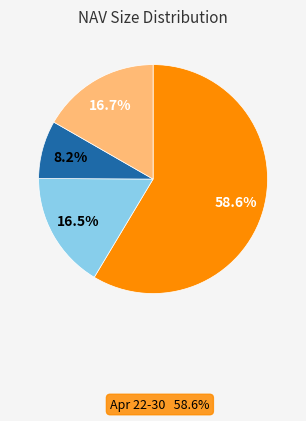

Does any single category account for the majority?

Yes